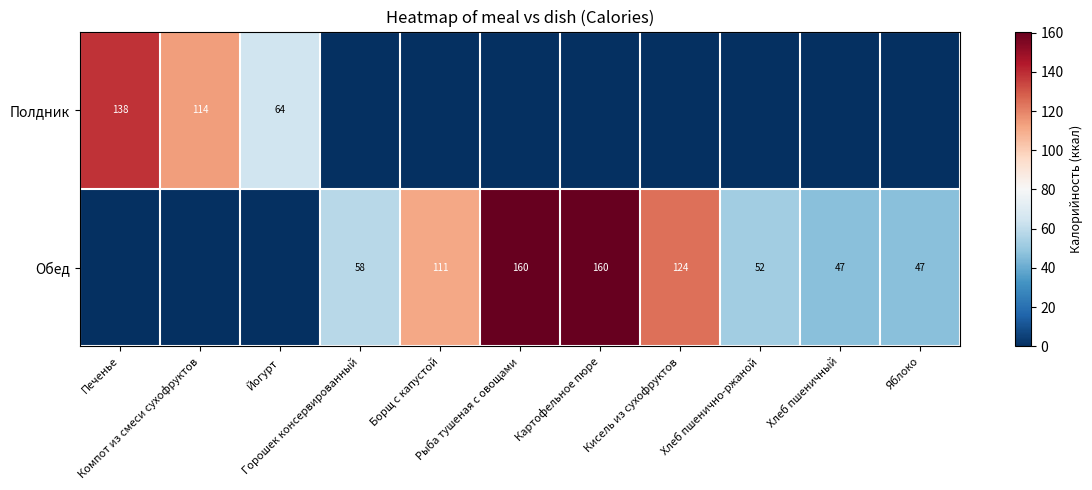

Rank the categories by Обед value from lowest to highest.

Печенье, Компот из смеси сухофруктов, Йогурт, Хлеб пшеничный, Яблоко, Хлеб пшенично-ржаной, Горошек консервированный, Борщ с капустой, Кисель из сухофруктов, Рыба тушеная с овощами, Картофельное пюре